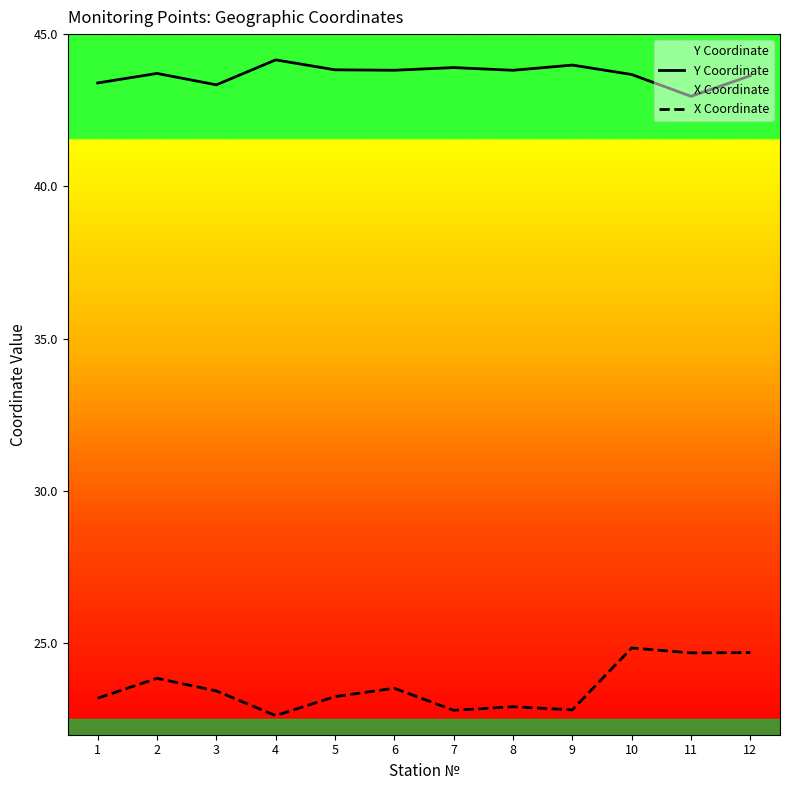

The value of X Coordinate at 7 is 22.8. True or false?

True